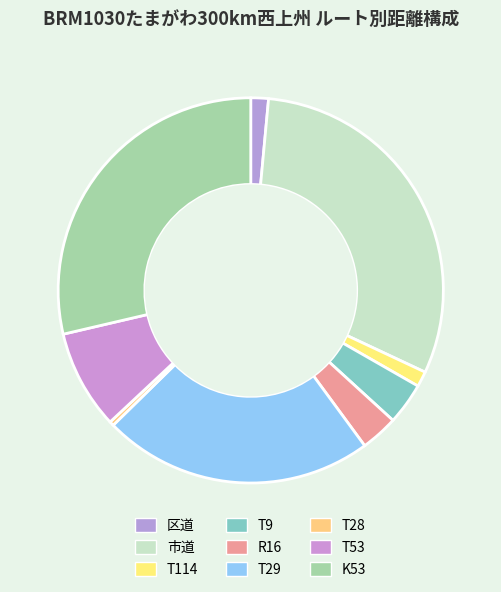

How many segments does this pie chart have?

9